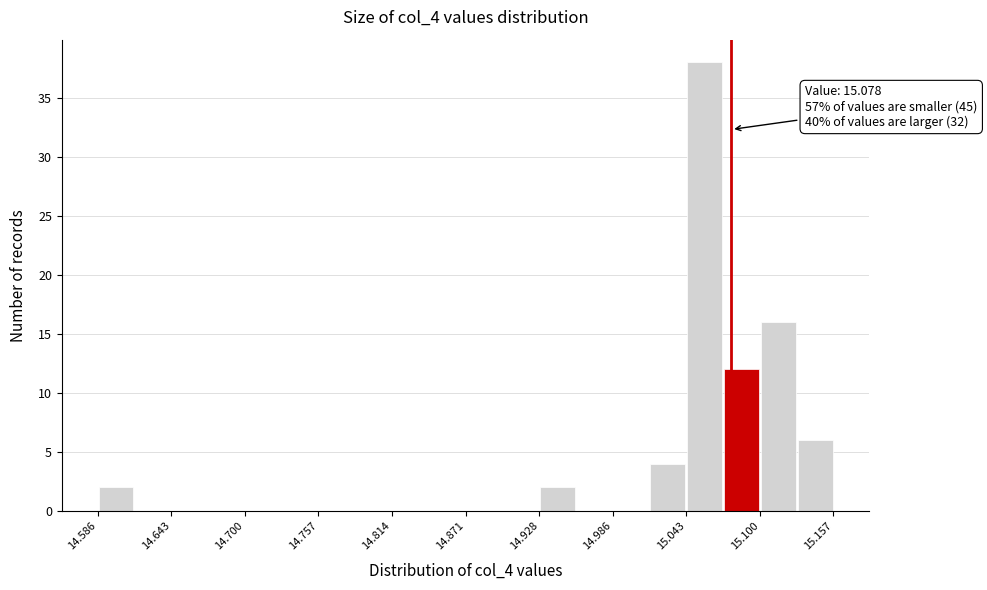

Around what value on the x-axis is the tallest bar? Give the approximate position of its centre, as read against the axis.

15.06